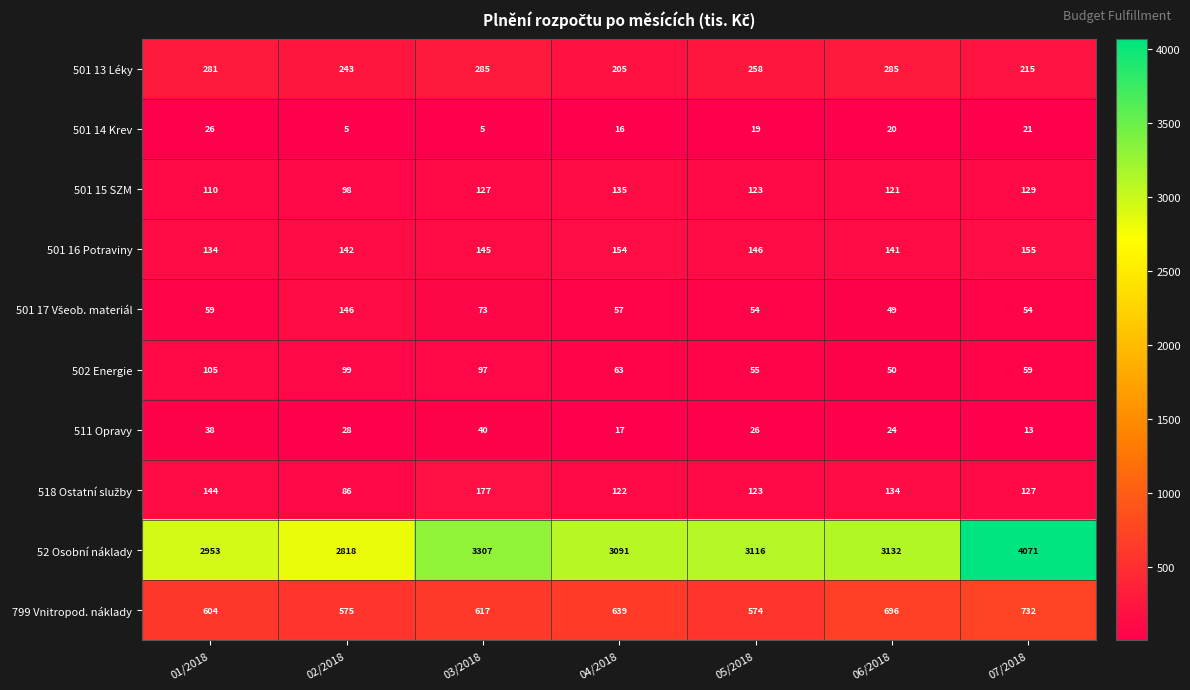

What is the difference between the maximum and minimum values in the 501 13 Léky series?

80